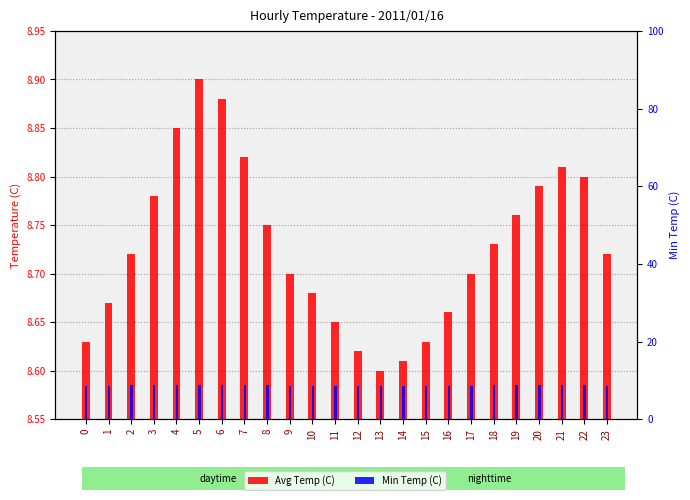

At how many categories does at least one series exceed 8?

24